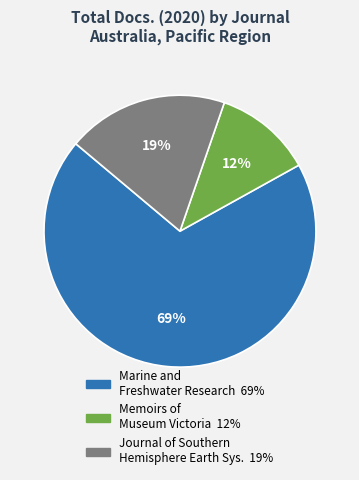

Does any single category account for the majority?

Yes